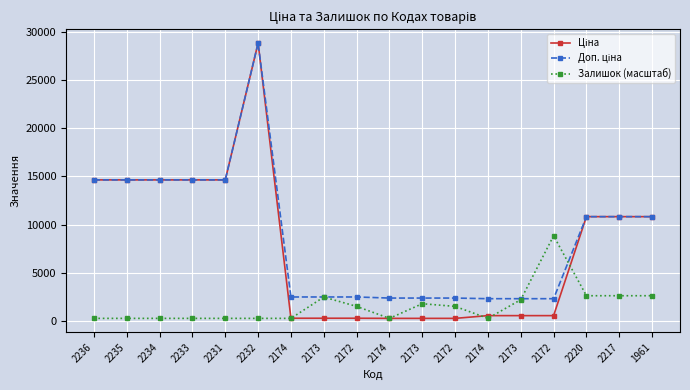

Where does the Доп. ціна series first go above 10840?

2236